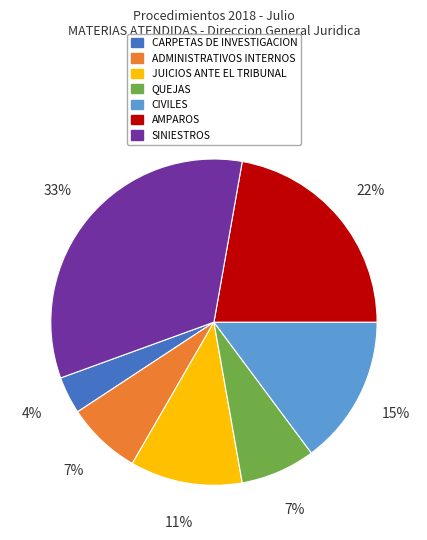

How many slices are in this pie chart?

7